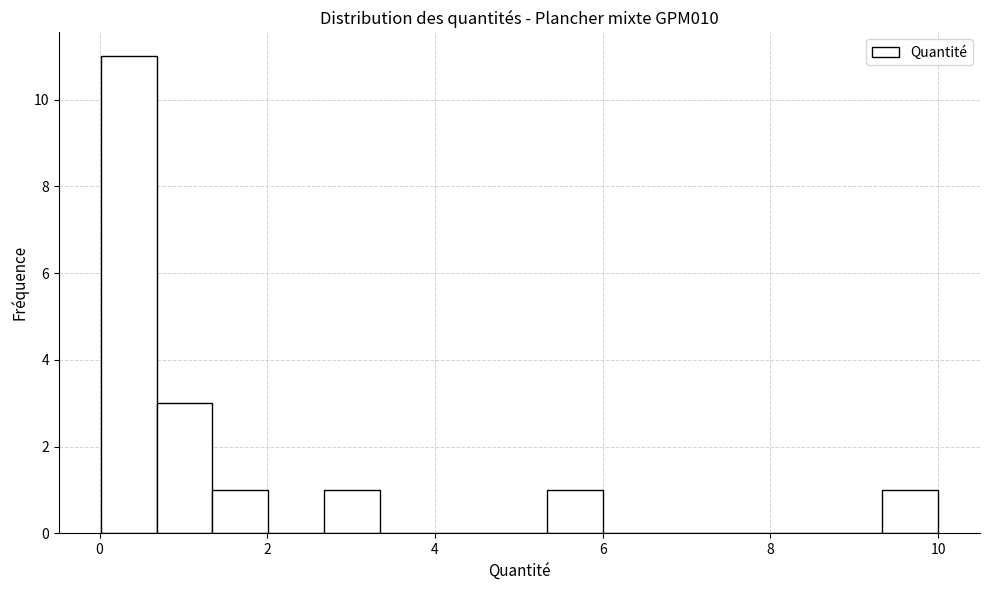

Around what value on the x-axis is the tallest bar? Give the approximate position of its centre, as read against the axis.

0.4